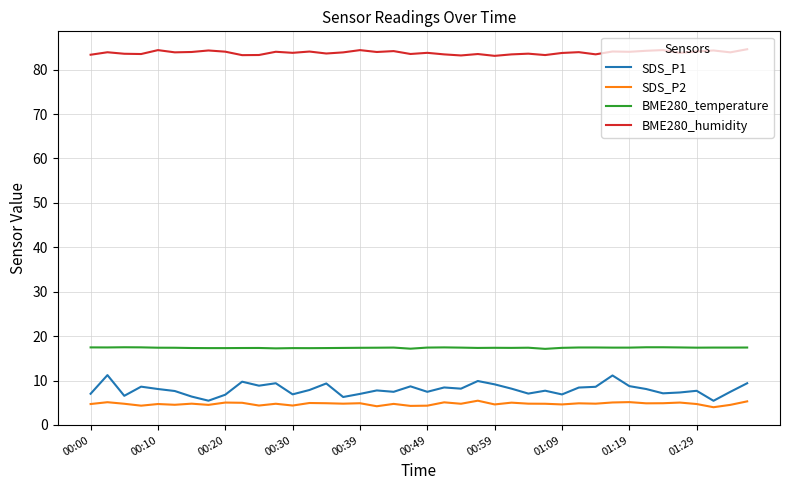

What is the difference between the second highest and second lowest values in the BME280_humidity series?

1.2